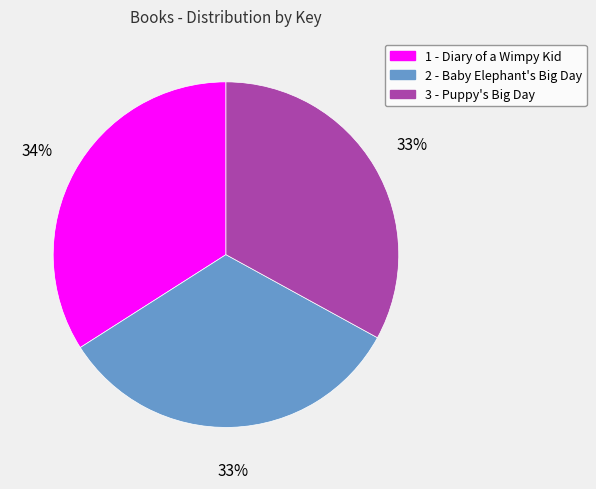

To the nearest percent, what is the average slice percentage?

33%